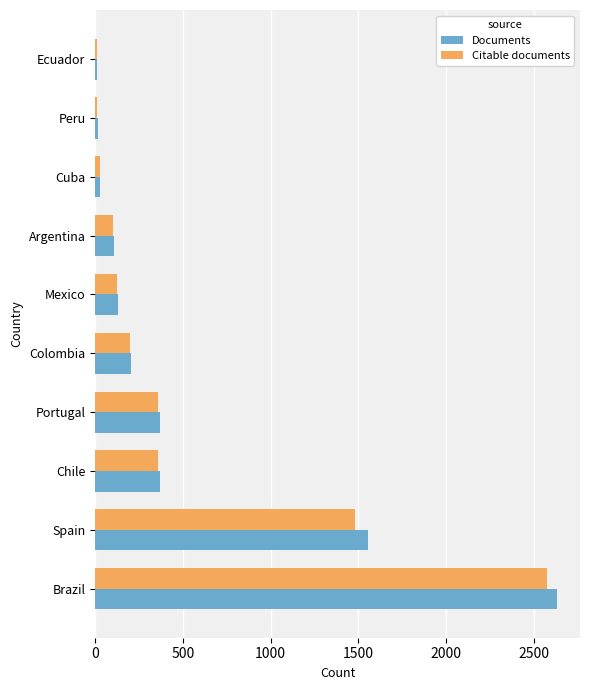

Is it true that Citable documents equals 123 at Mexico?

True